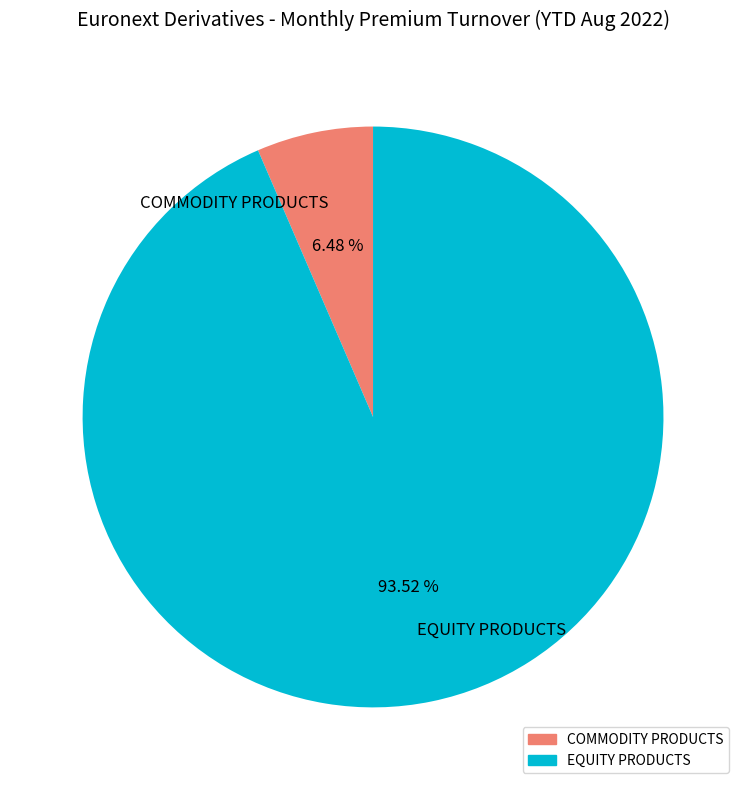

What is the ratio of the value at EQUITY PRODUCTS to the value at COMMODITY PRODUCTS?

14.4